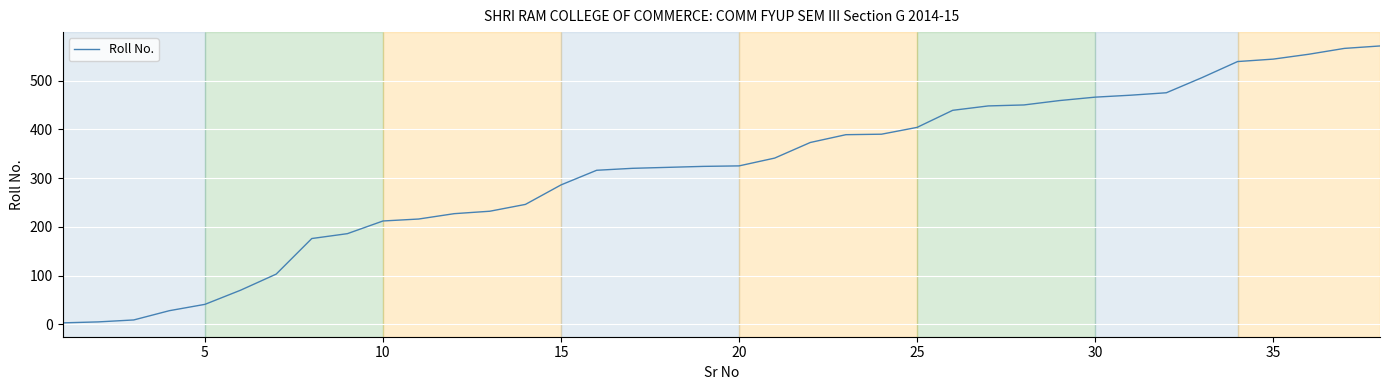

What is the difference between the maximum and minimum values?

568